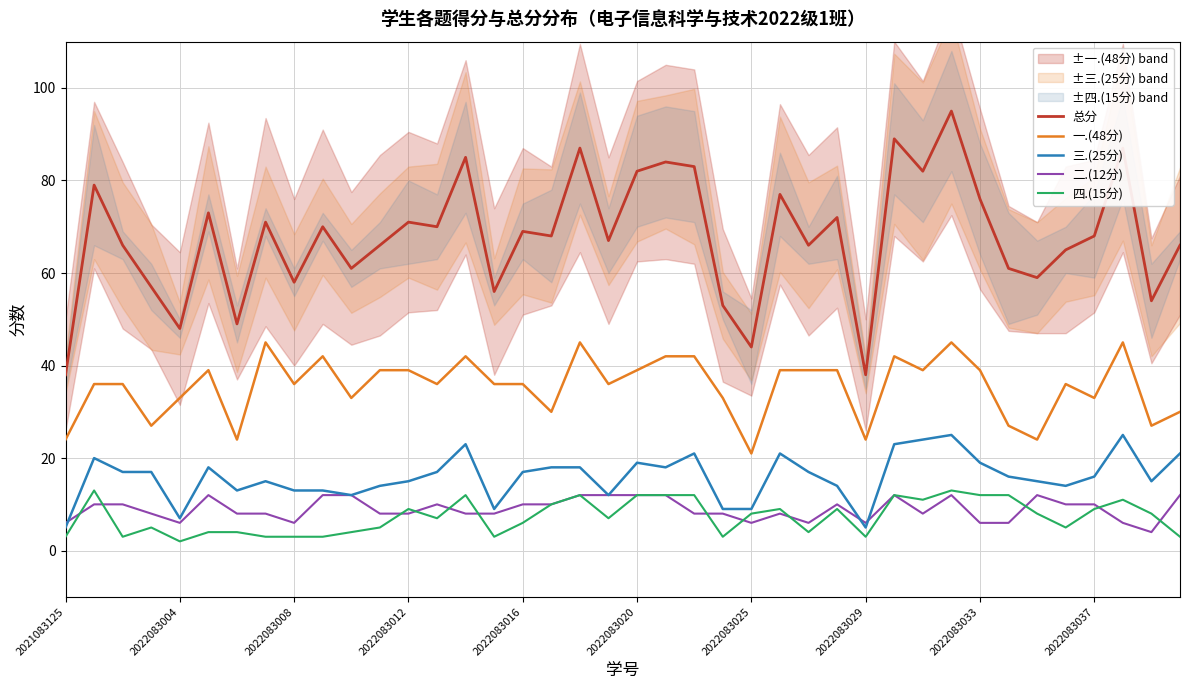

What are all the series names shown in the legend?

总分, 一.(48分), 三.(25分), 二.(12分), 四.(15分)